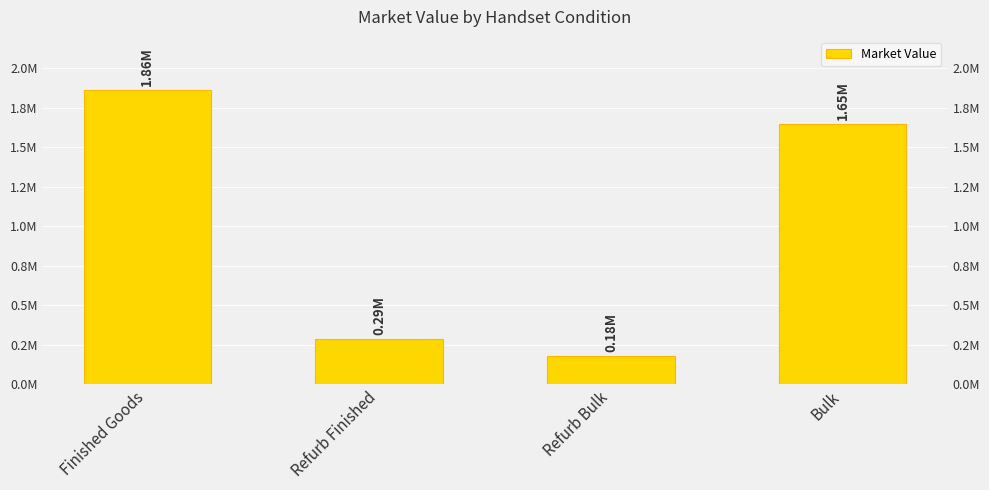

Count the number of data series in this chart.

1